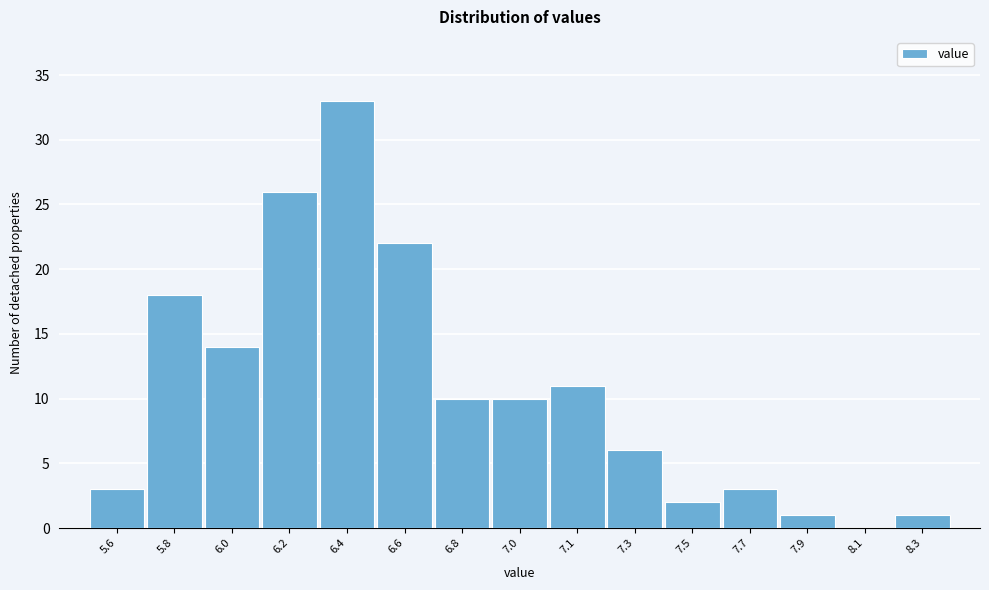

Reading right to left, extract all data points from this chart.

8.3=1	8.1=0	7.9=1	7.7=3	7.5=2	7.3=6	7.1=11	7.0=10	6.8=10	6.6=22	6.4=33	6.2=26	6.0=14	5.8=18	5.6=3